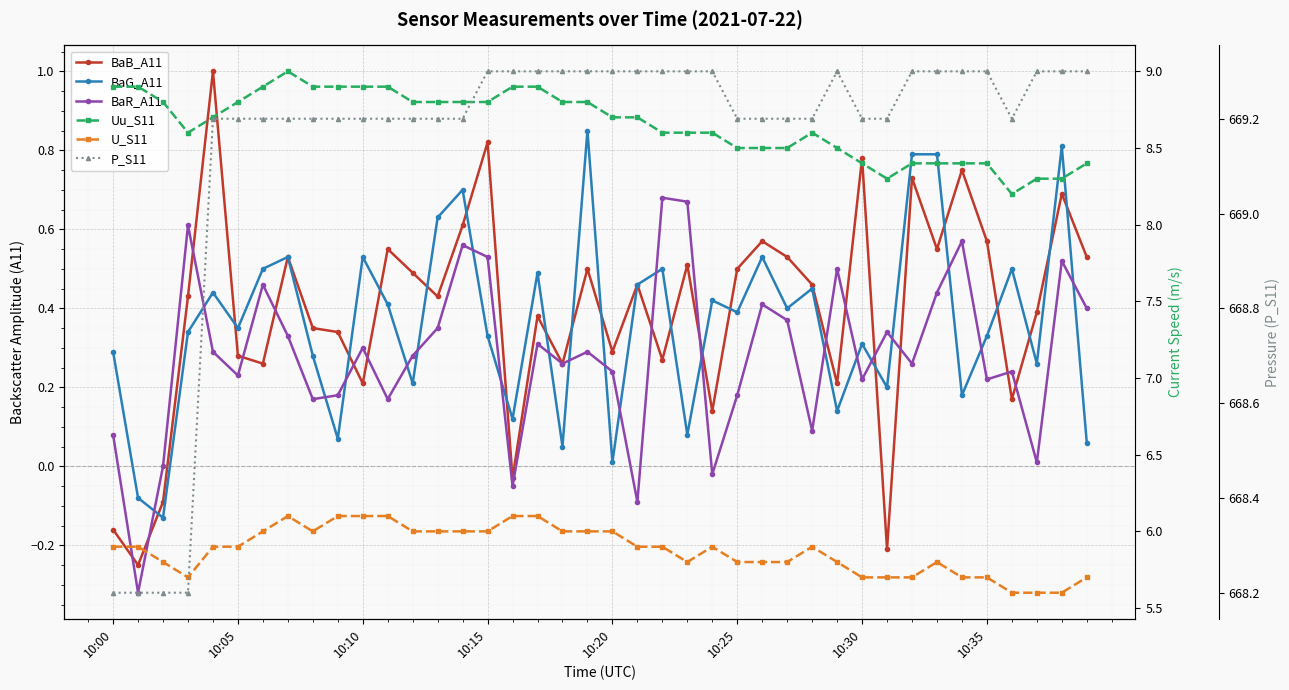

True or false: U_S11 has more than 2 points higher than both neighbors.

True